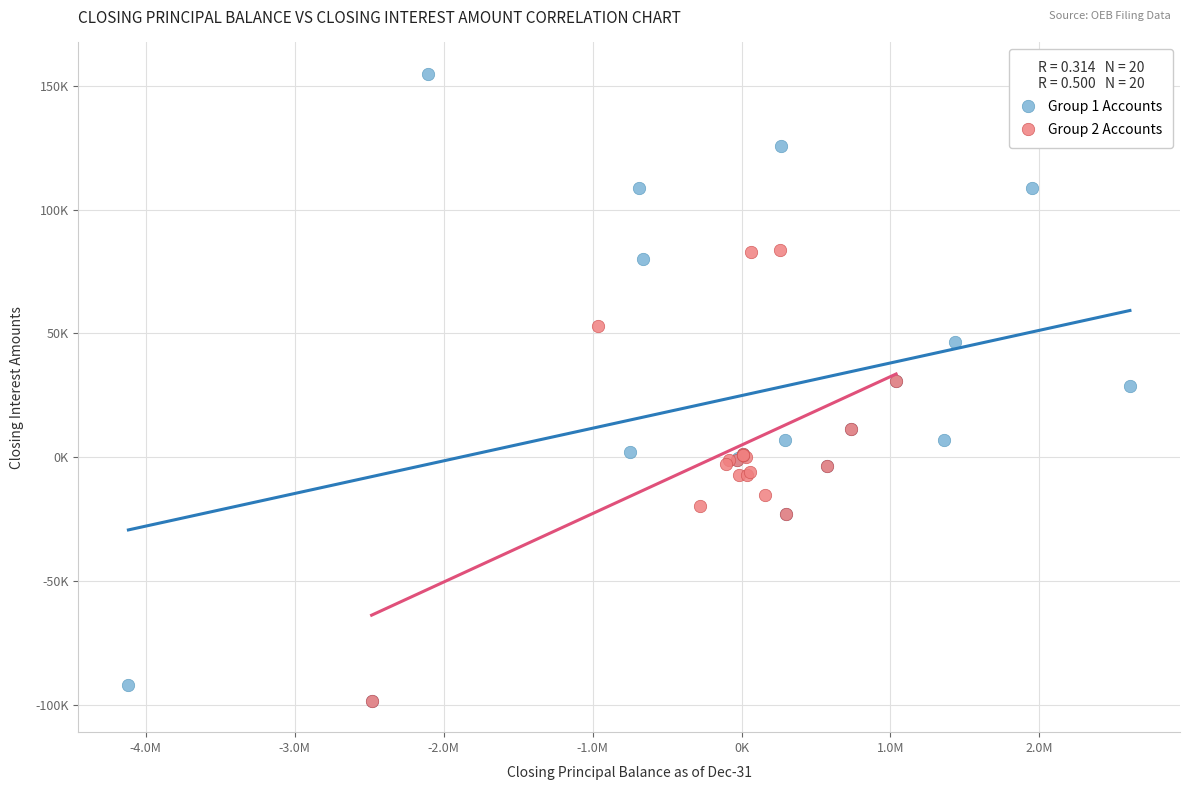

What are all the series names shown in the legend?

Group 1 Accounts, Group 2 Accounts